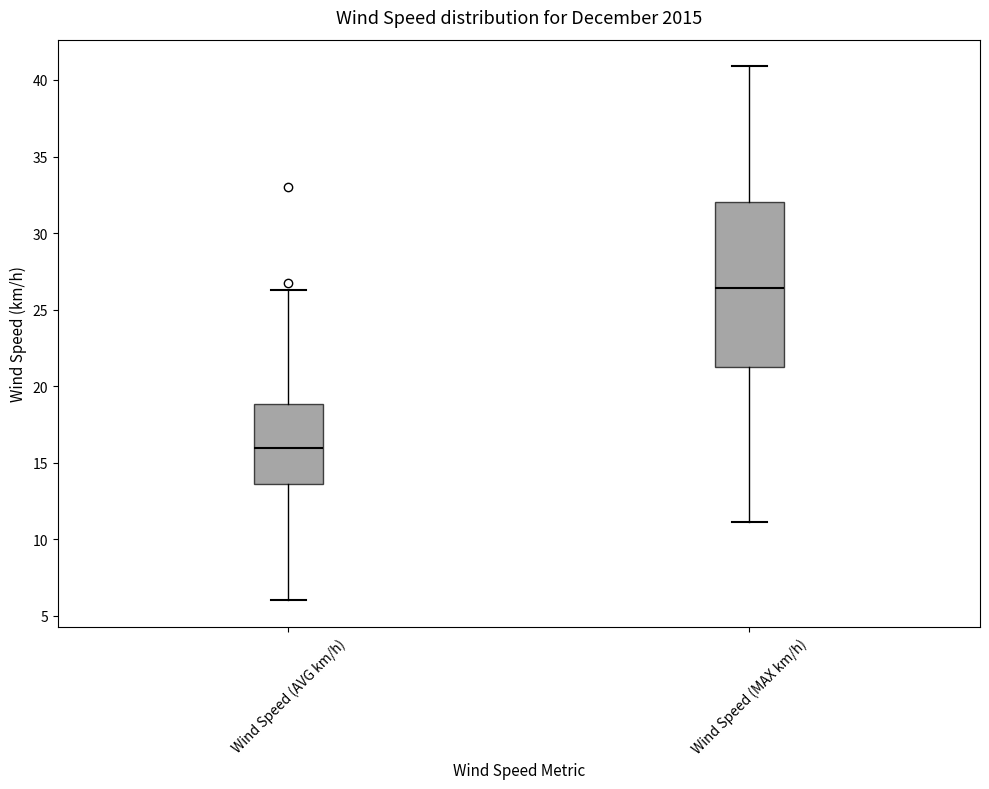

Reading left to right, read every box against the y-axis: the position of its median line, the range the box covers, and the ends of its whiskers. The values are not printed on the chart, so give them approximately, as read against the axis.

Wind Speed (AVG km/h): median 16.0, box 13.5 to 19.0, whiskers 6.0 to 26.5
Wind Speed (MAX km/h): median 26.5, box 21.5 to 32.0, whiskers 11.0 to 41.0